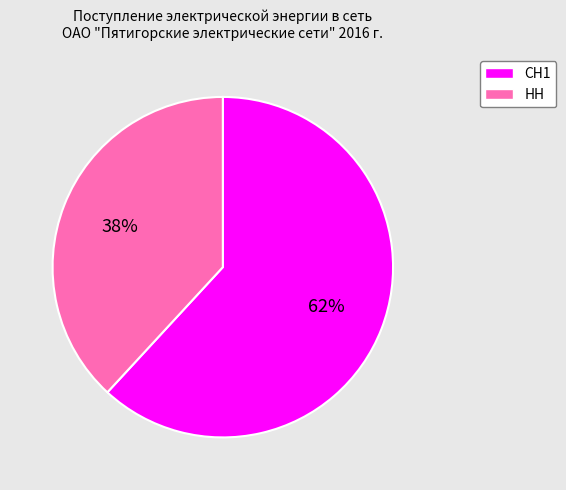

Approximately how many times larger is the value at НН compared to СН1?

0.6